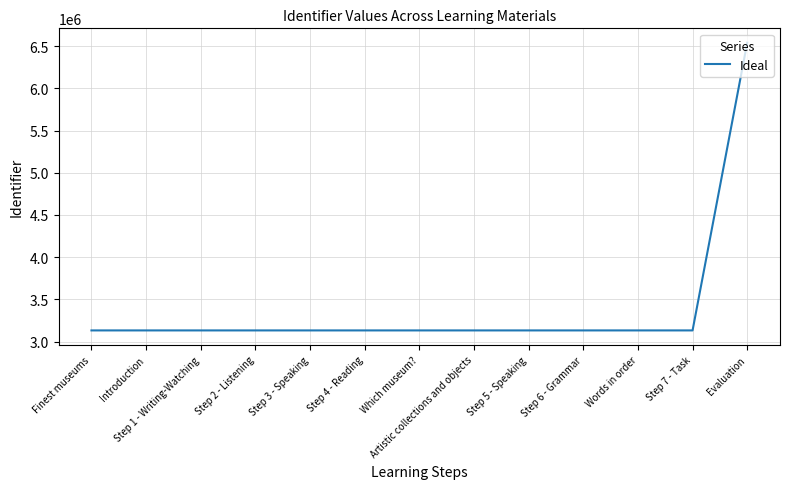

What is the minimum value shown in the chart?

3132705